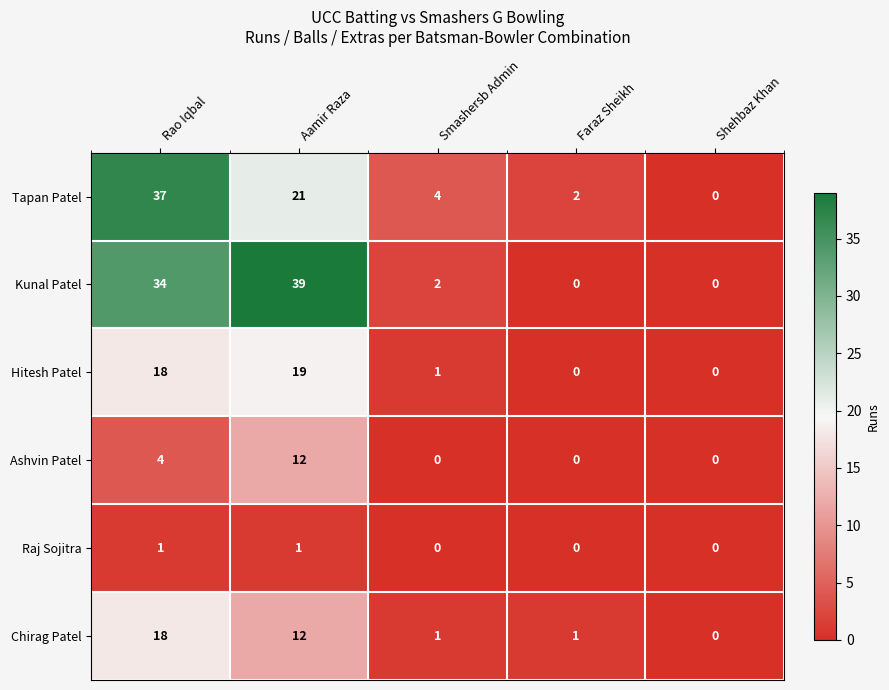

Is it true that Ashvin Patel equals 4 at Rao Iqbal?

True